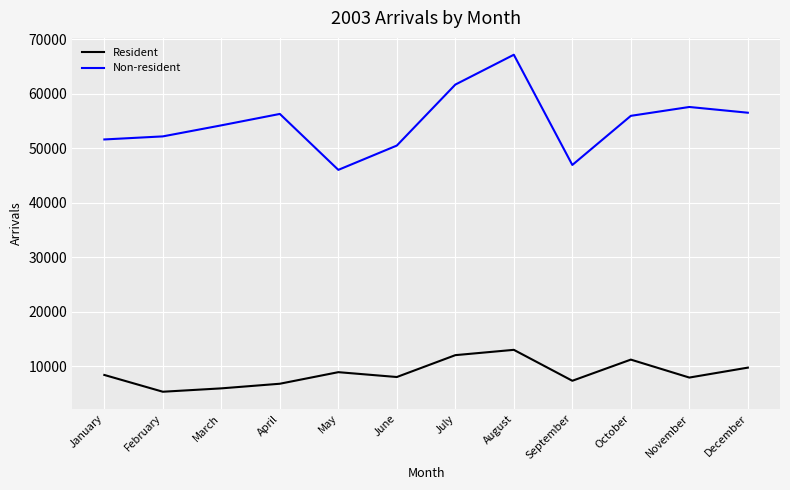

List the series in order of their overall mean, lowest first.

Resident, Non-resident